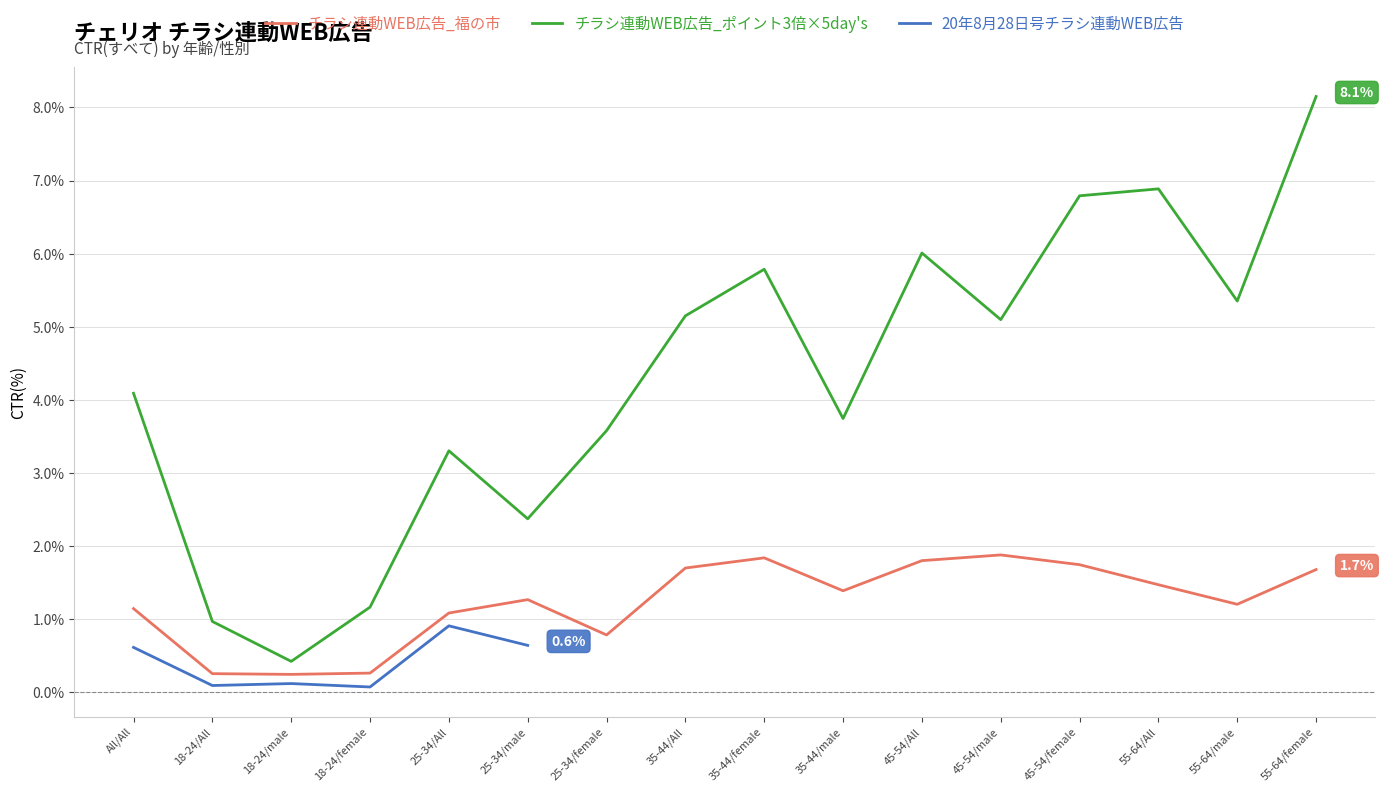

What is the approximate value of チラシ連動WEB広告_ポイント3倍×5day's at 35-44/female?

5.8